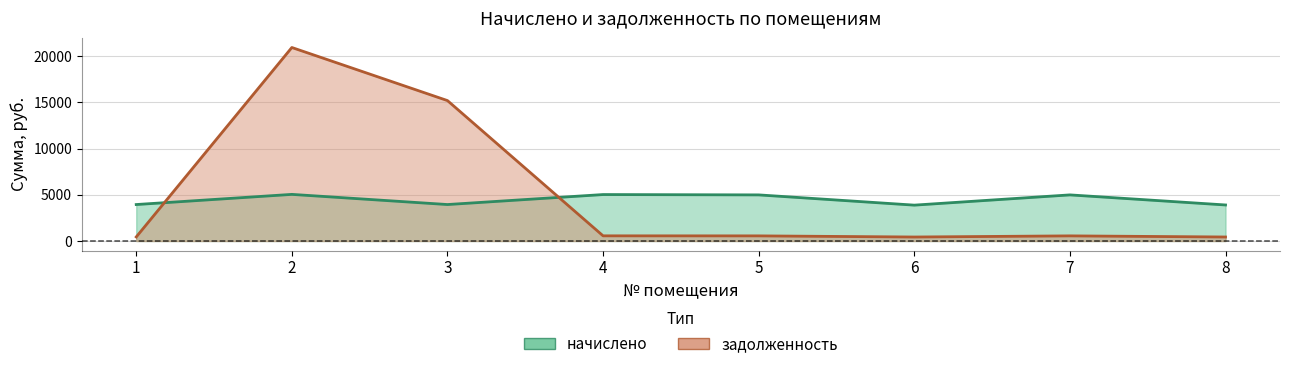

True or false: начислено and задолженность intersect in this chart.

True